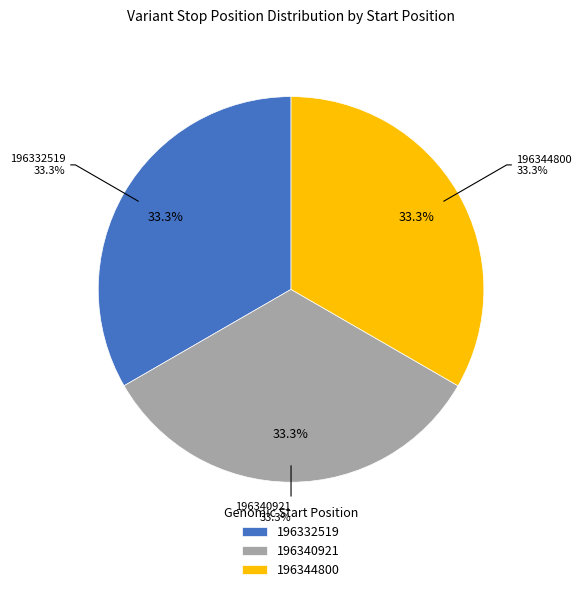

Is there any slice that represents more than half of the pie?

No